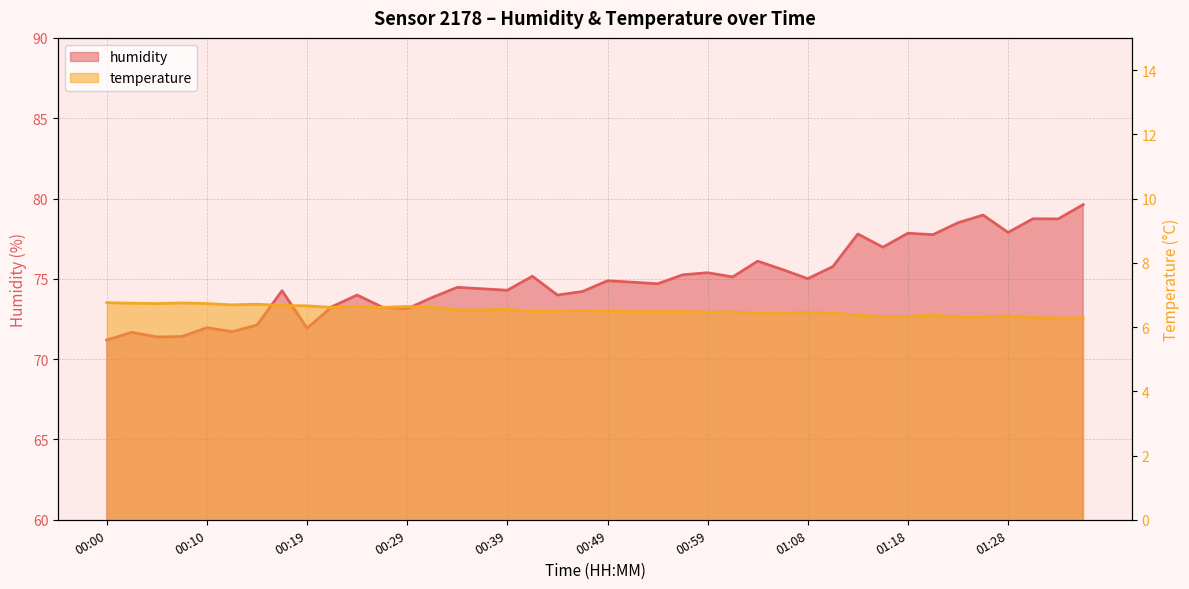

What are all the series names shown in the legend?

humidity, temperature